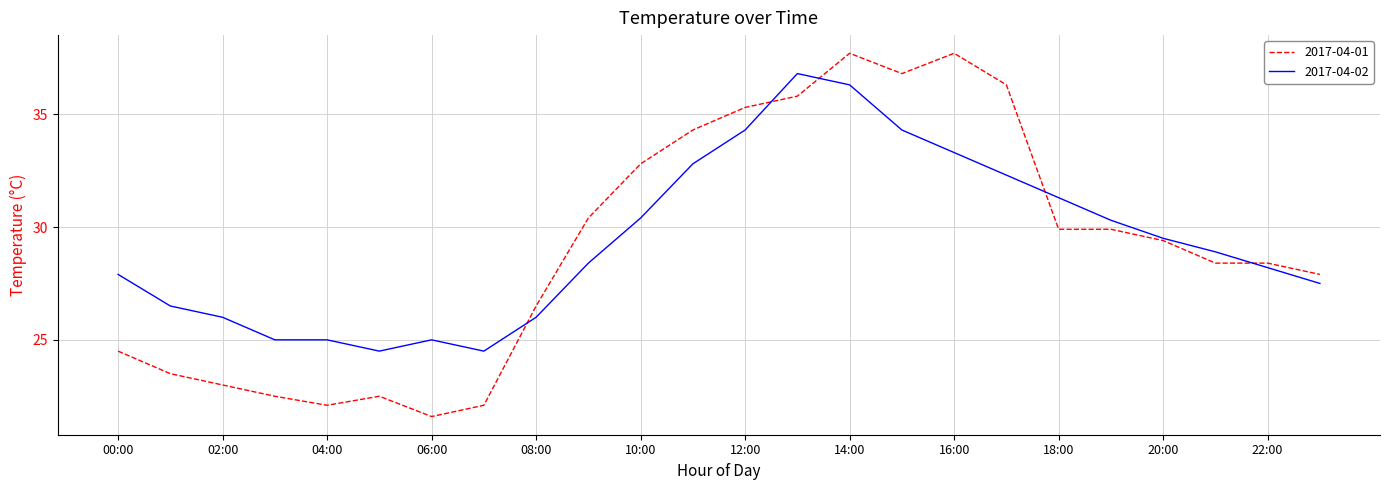

Which series has the largest range (max minus min)?

2017-04-01